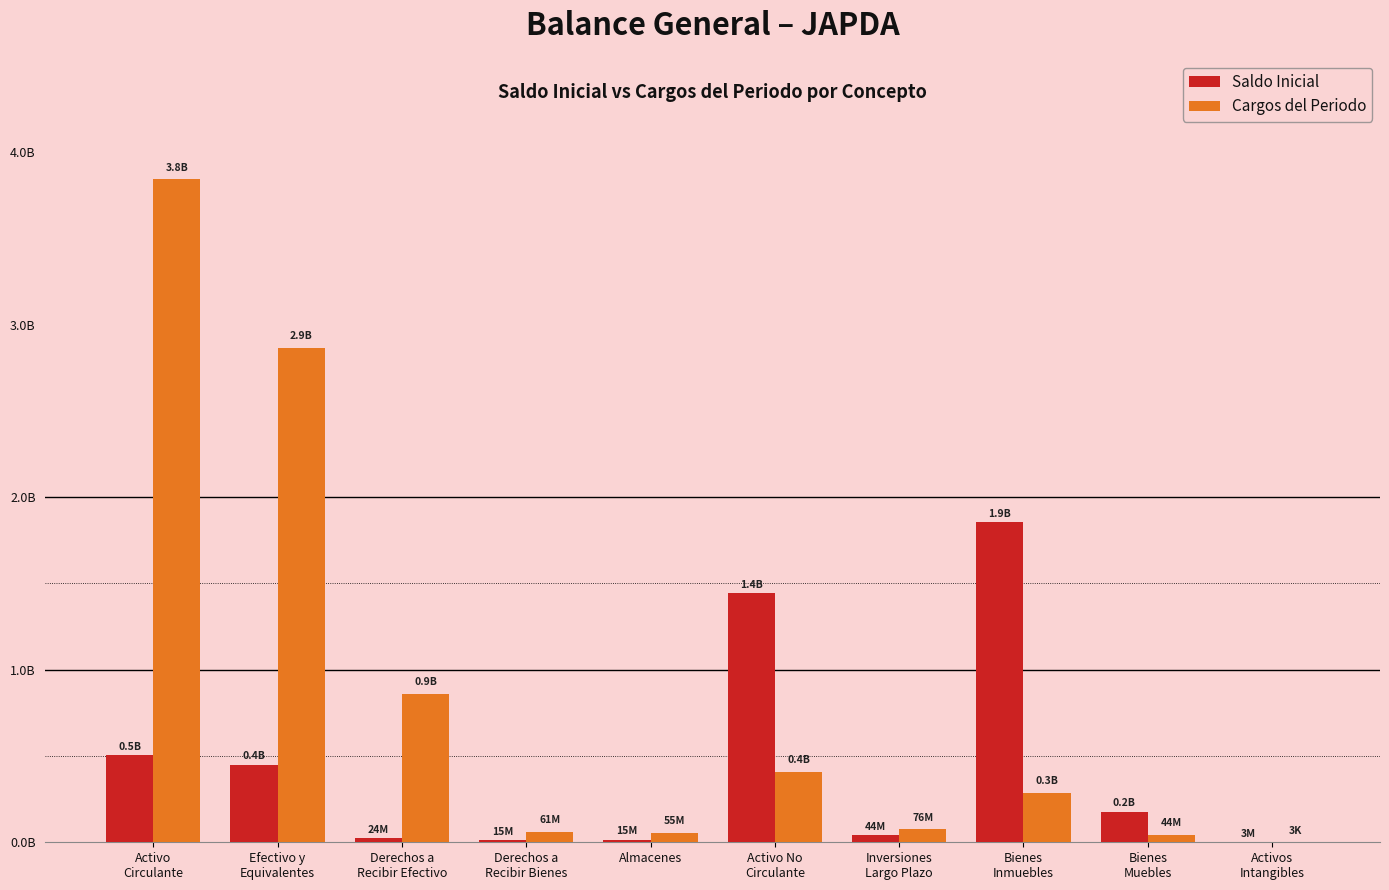

The Saldo Inicial series shows 504429576.1 at Activo
Circulante. True or false?

True